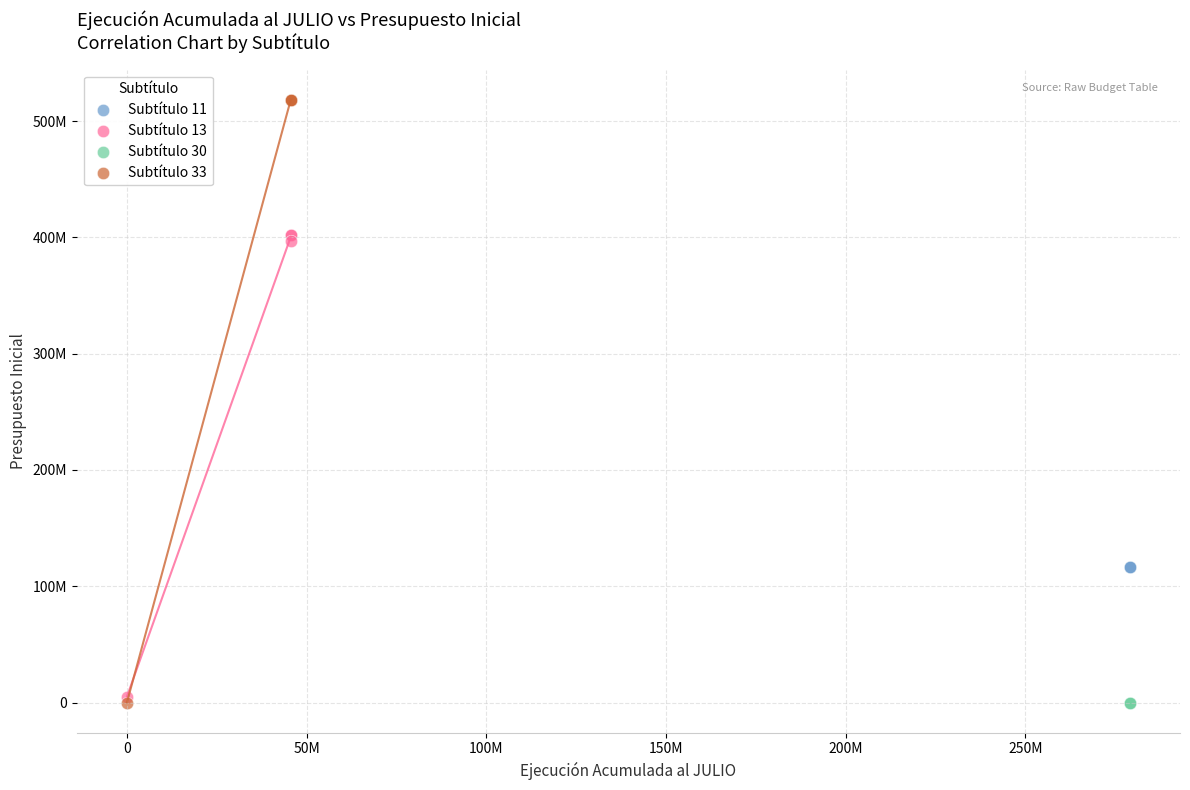

What are all the series names shown in the legend?

Subtítulo 11, Subtítulo 13, Subtítulo 30, Subtítulo 33